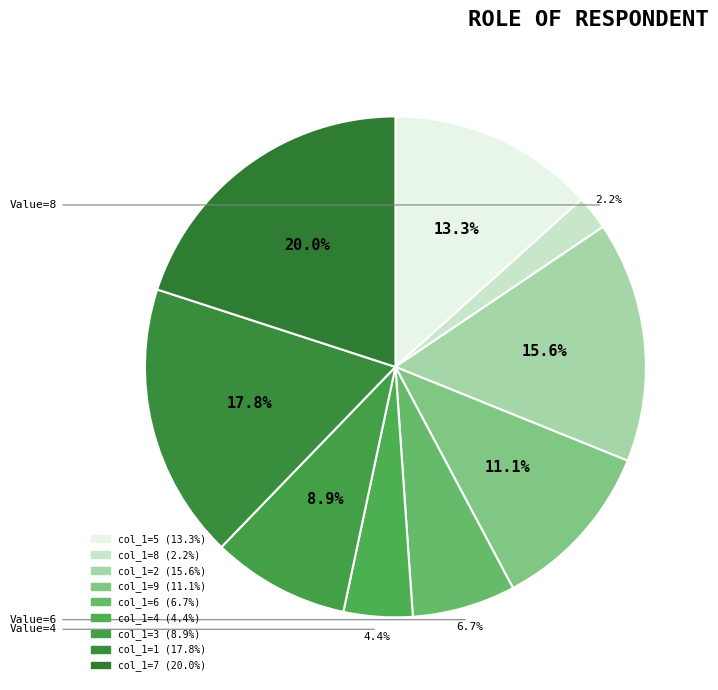

How many slices are in this pie chart?

9